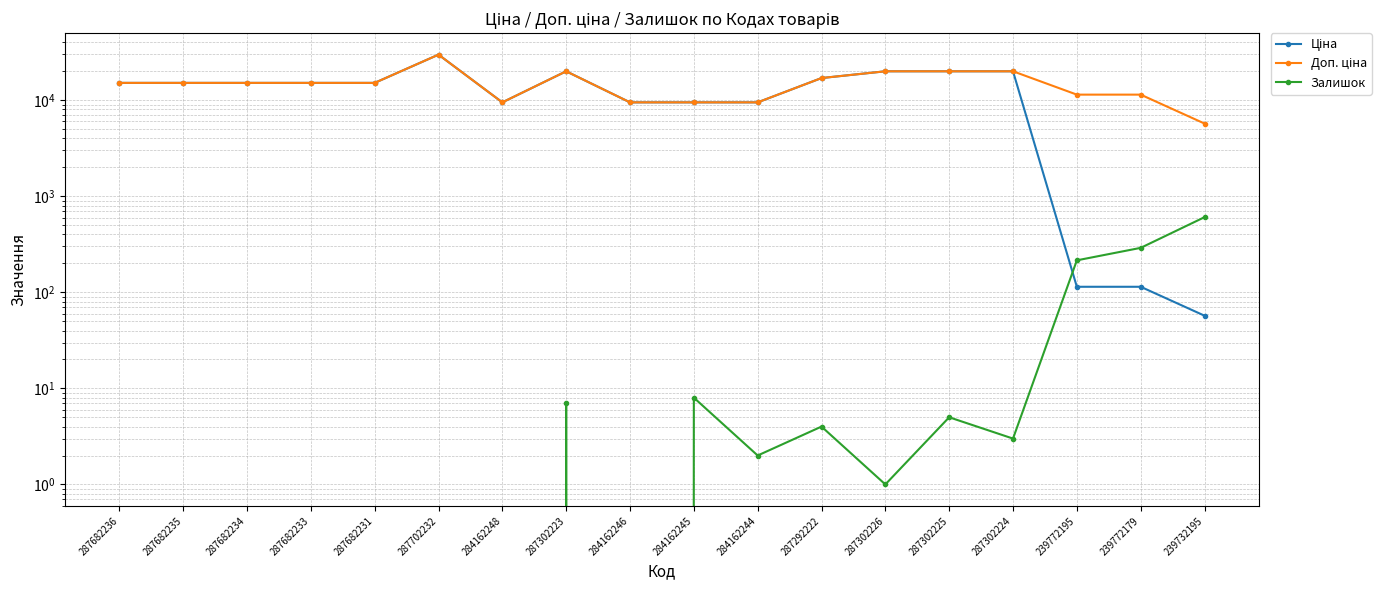

The value of Залишок at 239732195 is 605.0. True or false?

True